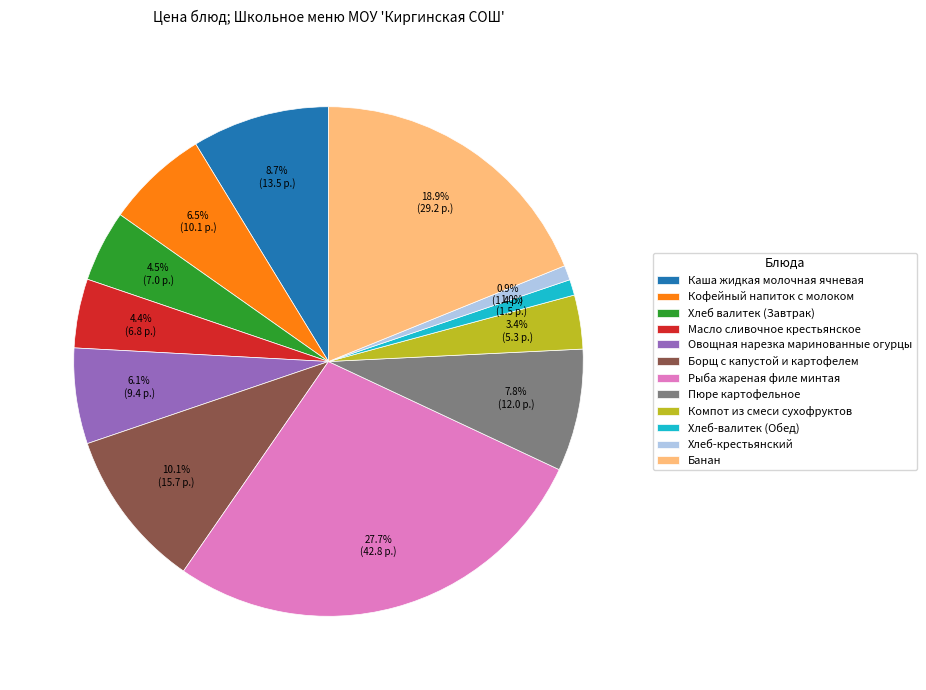

Is it true that Масло сливочное крестьянское is 4% of the pie?

True